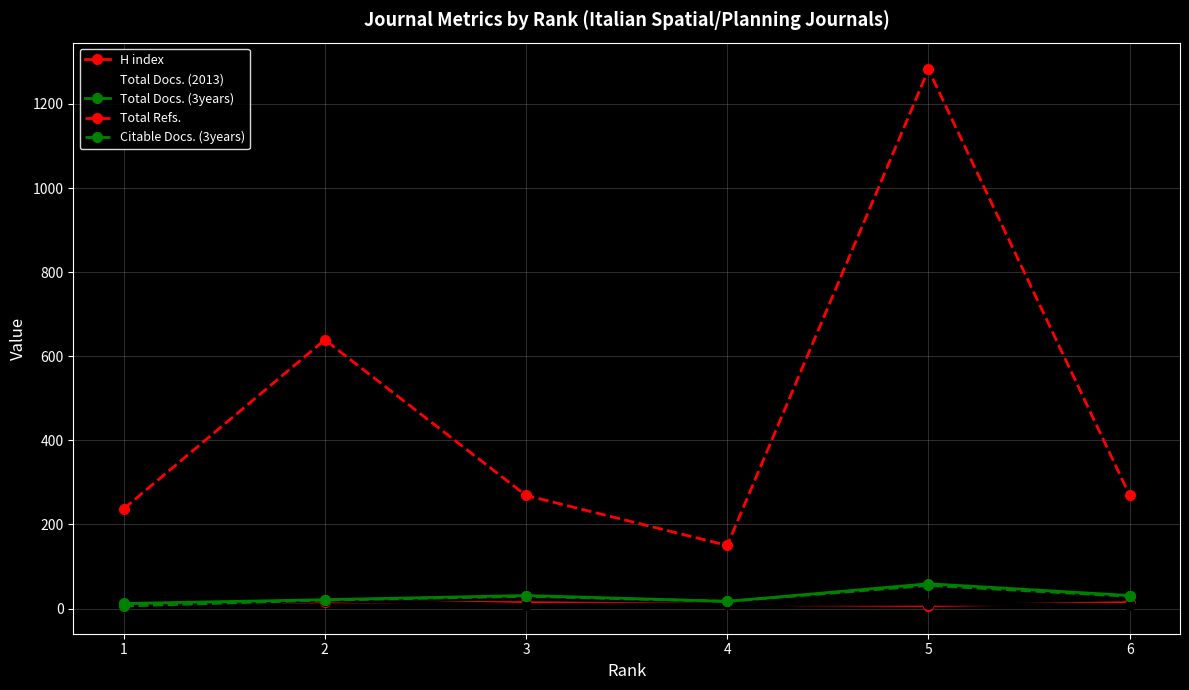

True or false: Total Refs. and H index cross at least once.

False